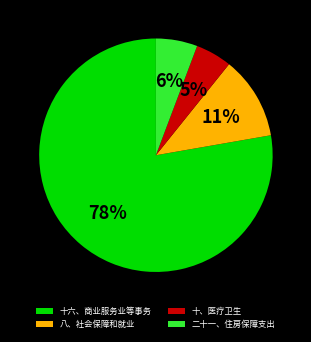

To the nearest percent, what portion does 十六、商业服务业等事务 represent?

78%